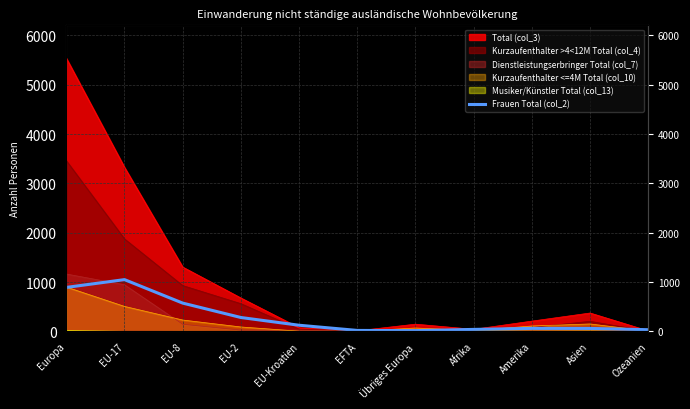

Reading left to right, list all the values displayed in this chart.

Europa=890.7	EU-17=1049.0	EU-8=573.0	EU-2=281.0	EU-Kroatien=124.0	EFTA=19.0	Übriges Europa=15.0	Afrika=39.7	Amerika=60.3	Asien=59.3	Ozeanien=33.3